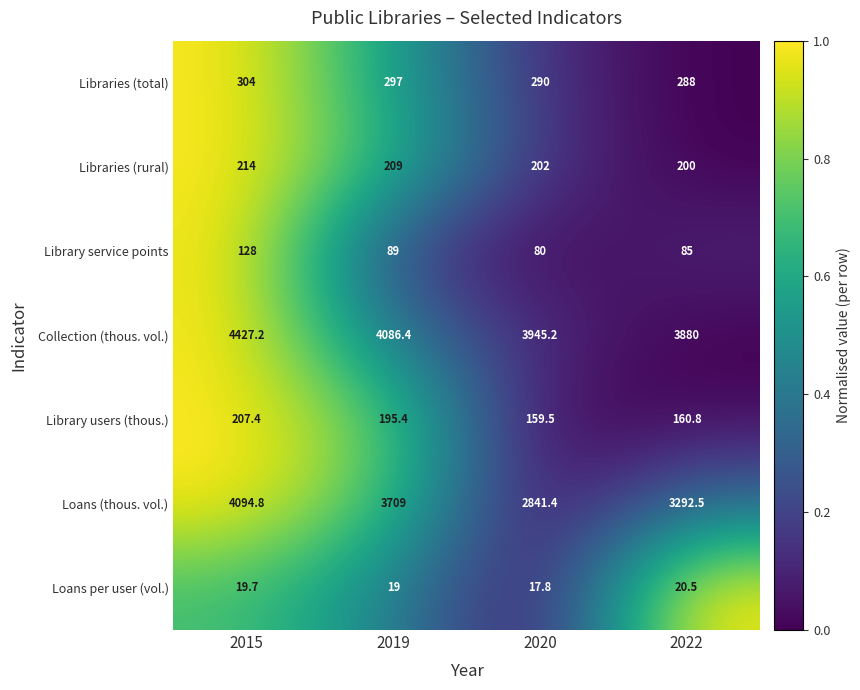

Between 2020 and 2022, which series saw the biggest shift?

Loans (thous. vol.)